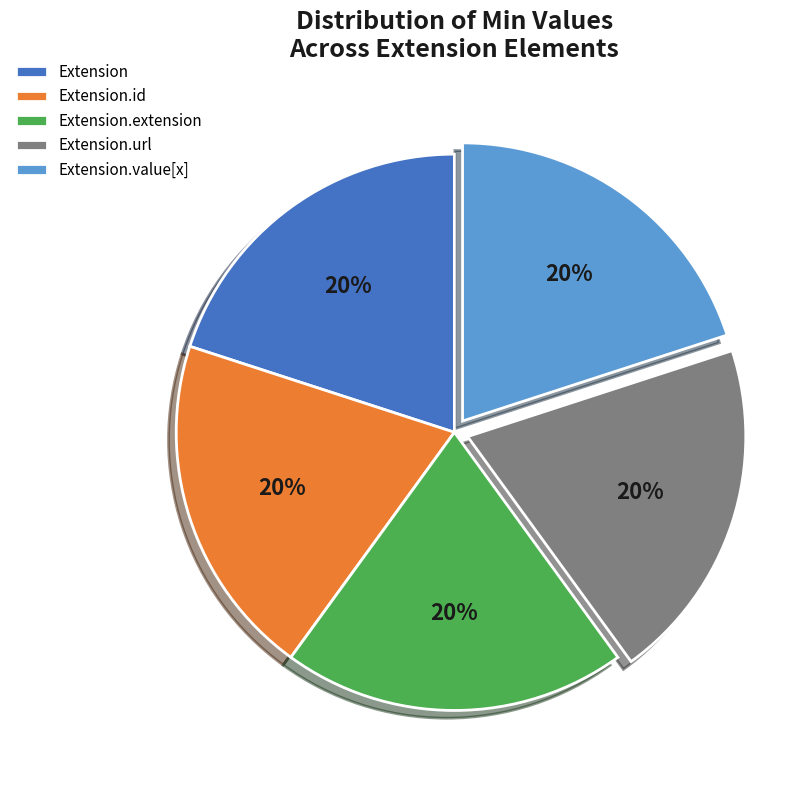

Count the number of slices in the pie.

5